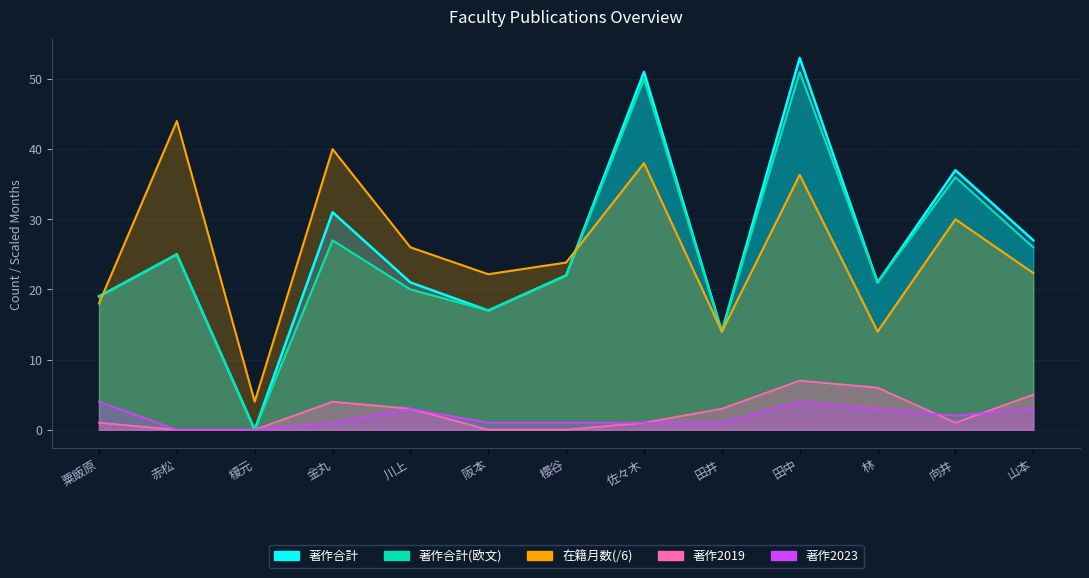

Reading left to right, list all the values displayed in this chart.

著作合計: 19.0	25.0	0.0	31.0	21.0	17.0	22.0	51.0	14.0	53.0	21.0	37.0	27.0
著作合計(欧文): 19.0	25.0	0.0	27.0	20.0	17.0	22.0	50.0	14.0	51.0	21.0	36.0	26.0
在籍月数: 18.0	44.0	4.0	40.0	26.0	22.2	23.8	38.0	14.0	36.3	14.0	30.0	22.3
著作2019: 1.0	0.0	0.0	4.0	3.0	0.0	0.0	1.0	3.0	7.0	6.0	1.0	5.0
著作2023: 4.0	0.0	0.0	1.0	3.0	1.0	1.0	1.0	1.0	4.0	3.0	2.0	3.0